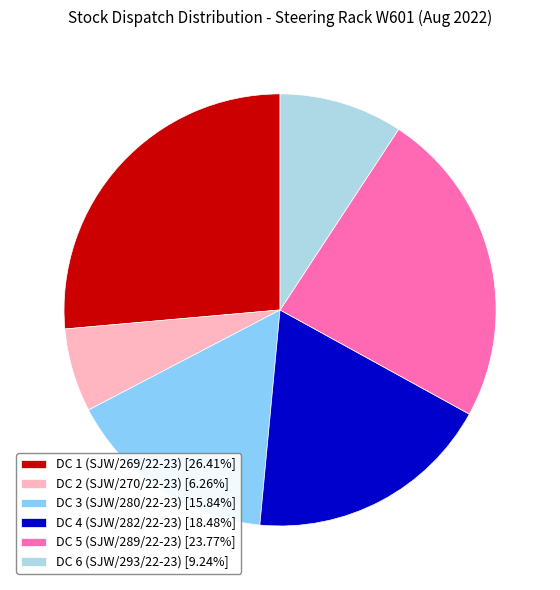

Does DC 4 (SJW/282/22-23) account for over 50% of the chart?

No